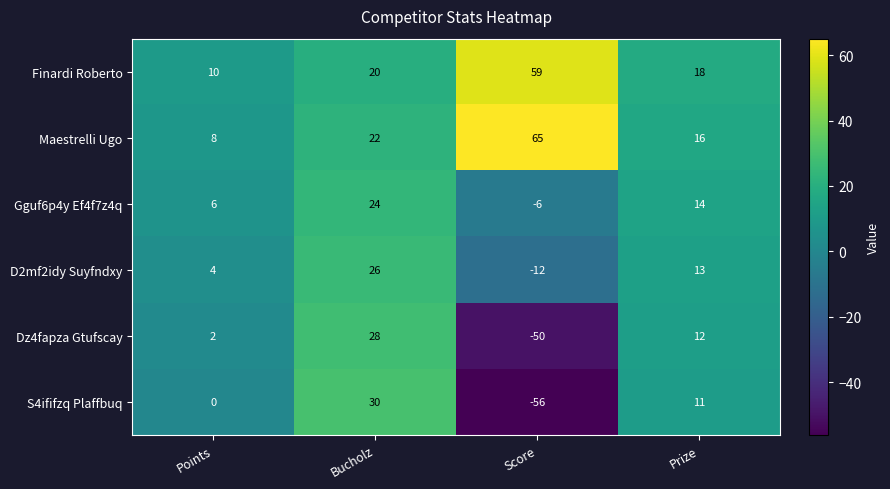

Which series has the widest spread of values?

S4ififzq Plaffbuq